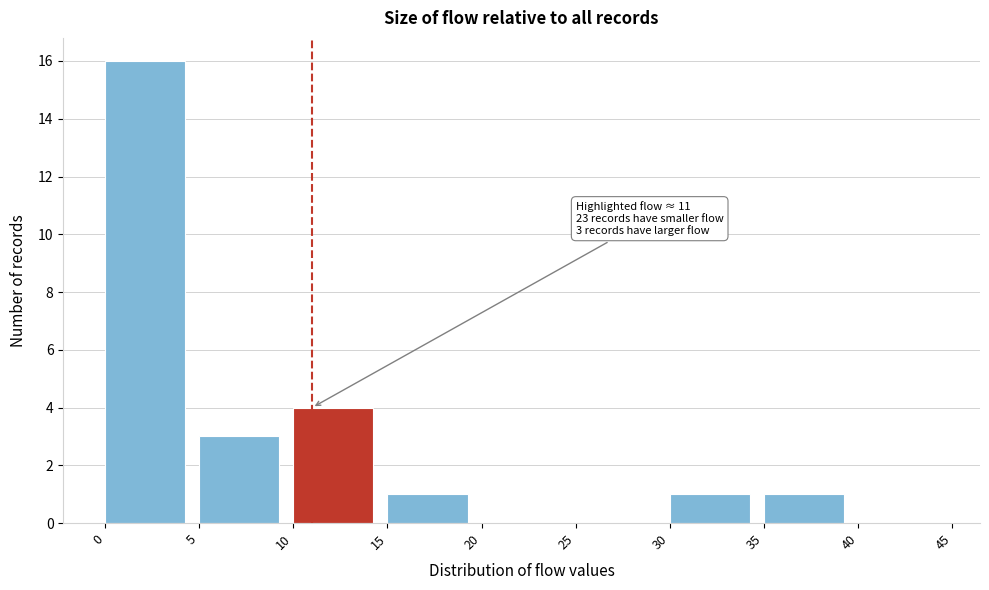

Which range on the x-axis has the tallest bar?

0 to 5